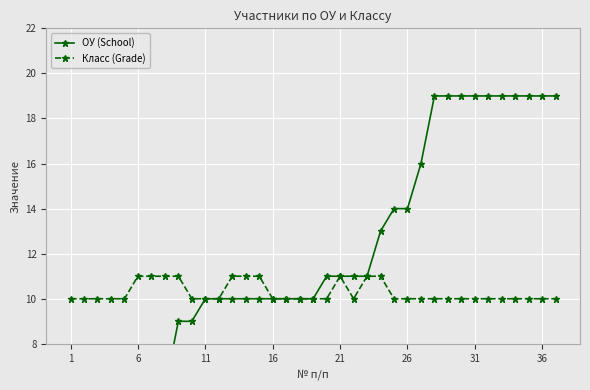

List the series in order of their peak value, highest first.

ОУ (School), Класс (Grade)